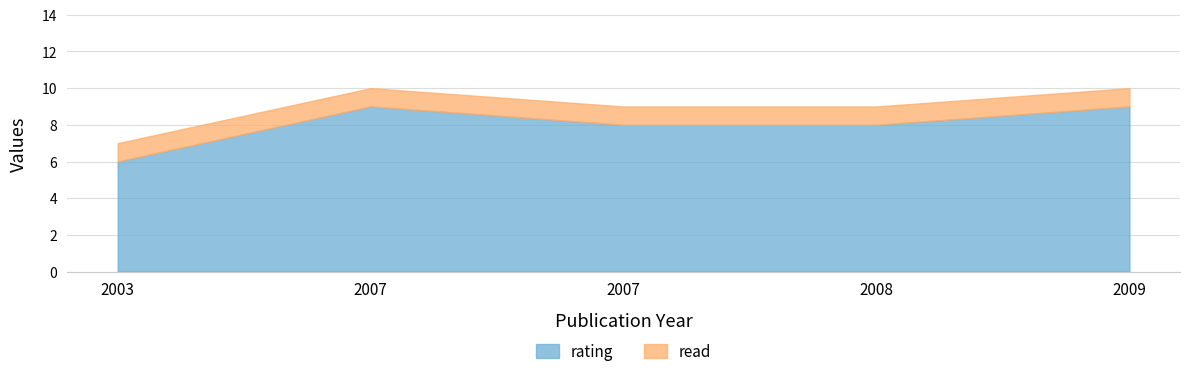

Reading left to right, list all the values displayed in this chart.

rating: 6	9	8	8	9
read: 1	1	1	1	1